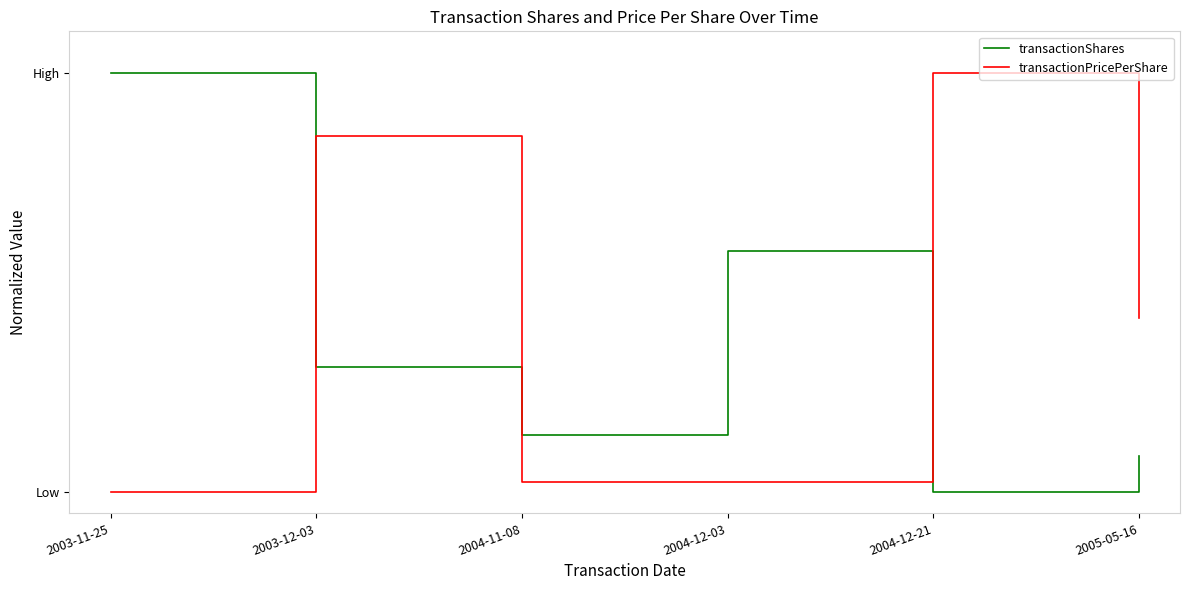

What is the label of the 4th point from the left?

2004-12-03